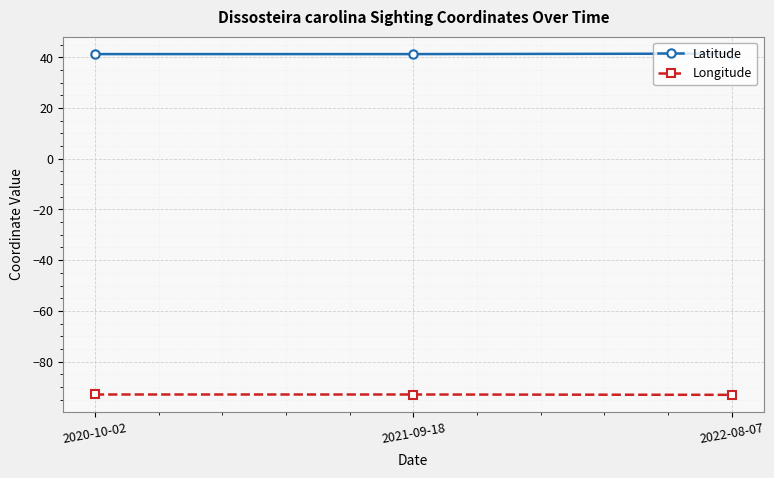

What is the spread (max minus min) of values at 2022-08-07?

134.5